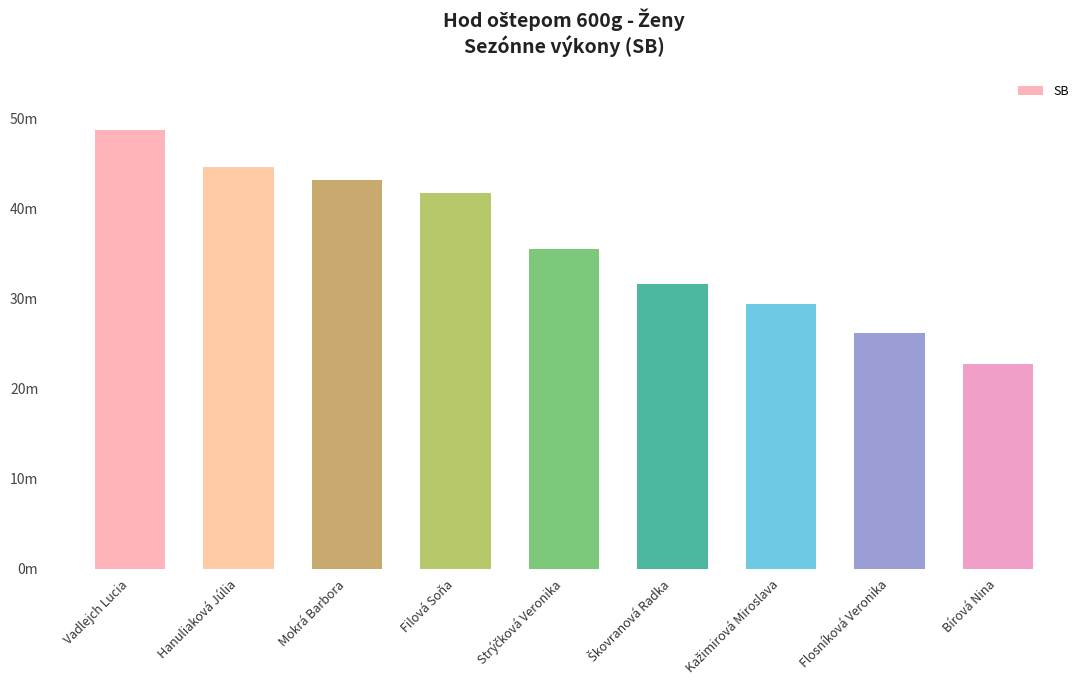

List the labels in order of value, smallest first.

Bírová Nina, Flosníková Veronika, Kažimirová Miroslava, Škovranová Radka, Strýčková Veronika, Filová Soňa, Mokrá Barbora, Hanuliaková Júlia, Vadlejch Lucia